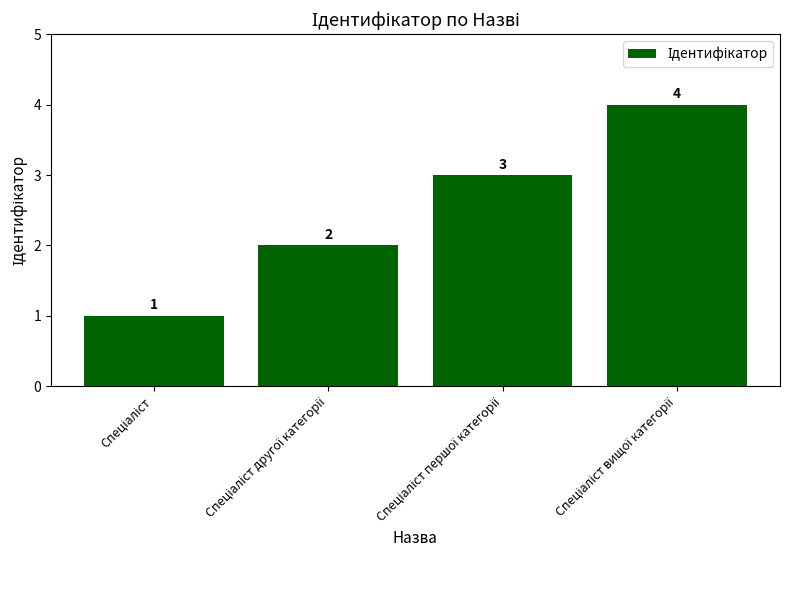

What is the value of the 1st bar from the left?

1